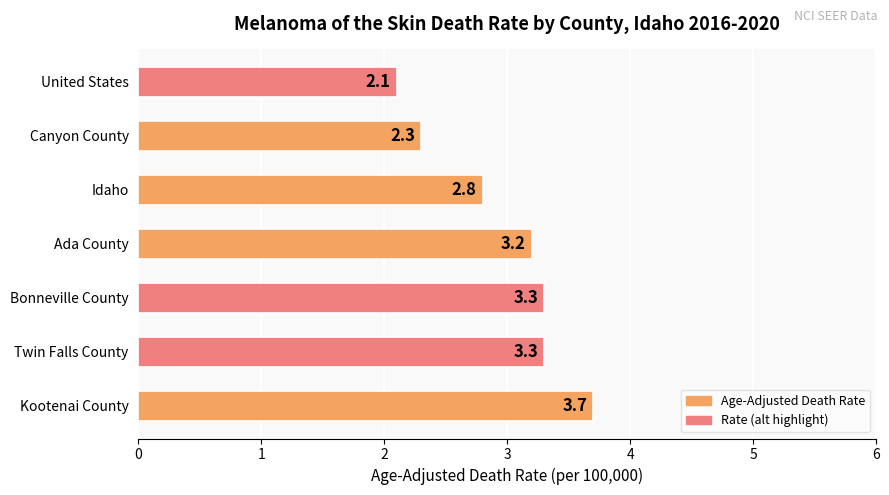

What is the difference between the second highest and minimum values?

1.2